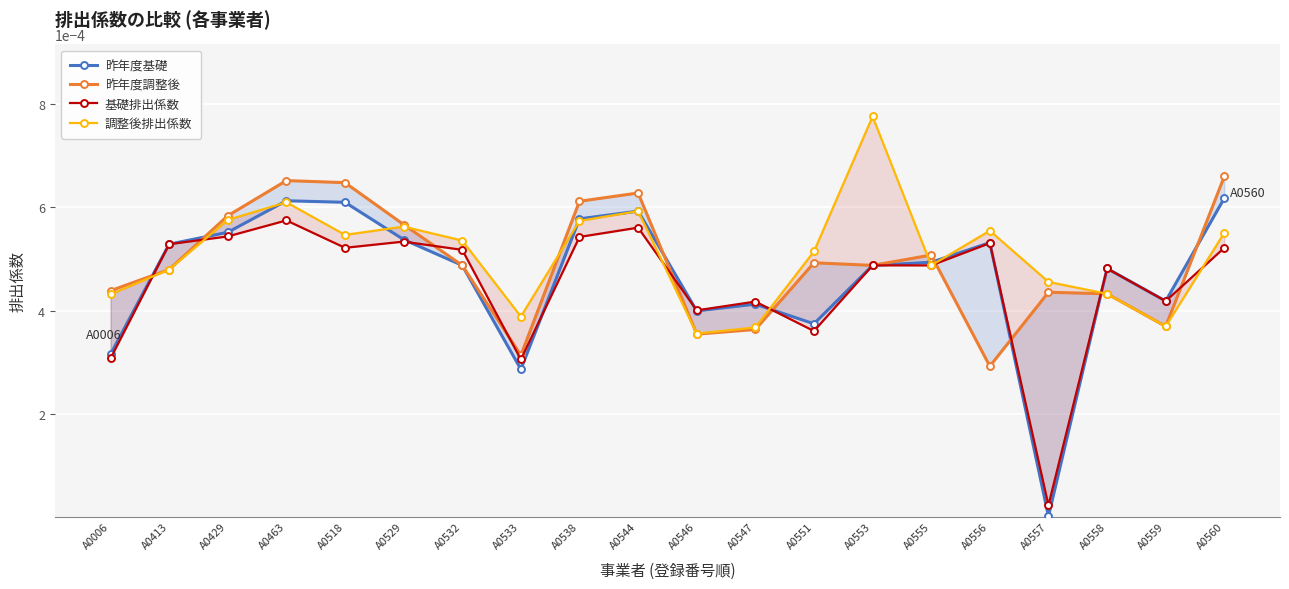

Between A0429 and A0558, which series saw the biggest shift?

昨年度調整後